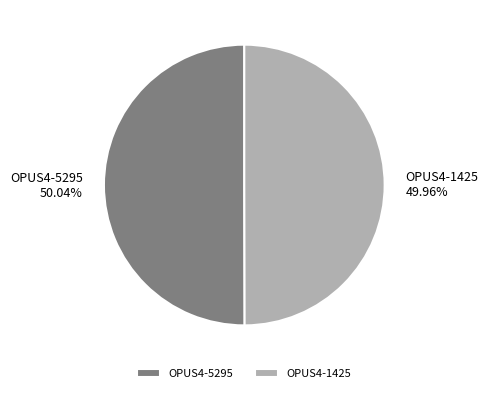

Count the number of slices in the pie.

2